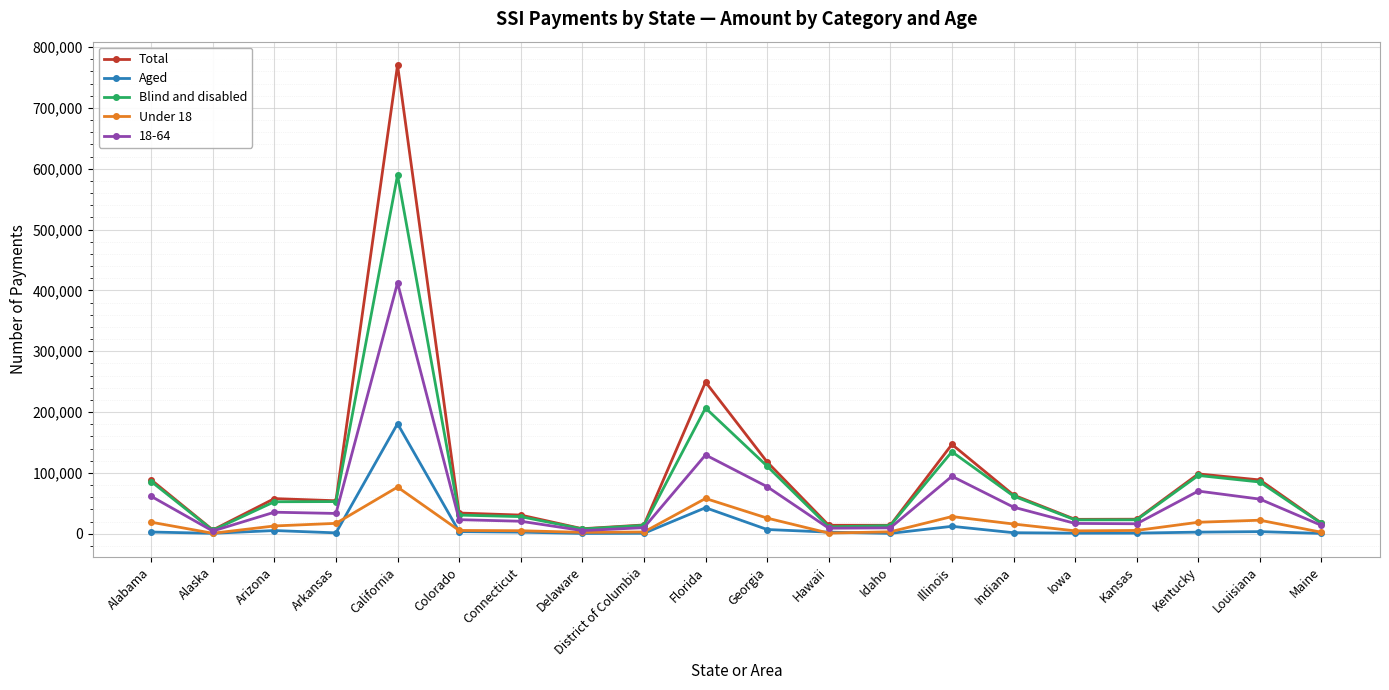

What is the difference between the Under 18 values at Florida and Connecticut?

53000